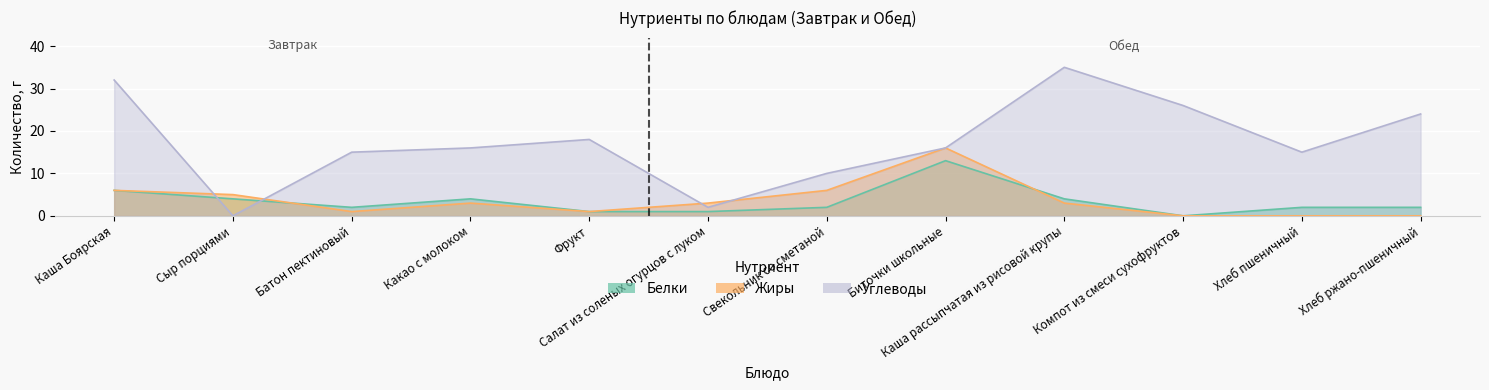

Which has a higher value, Компот из смеси сухофруктов or Хлеб ржано-пшеничный?

Хлеб ржано-пшеничный